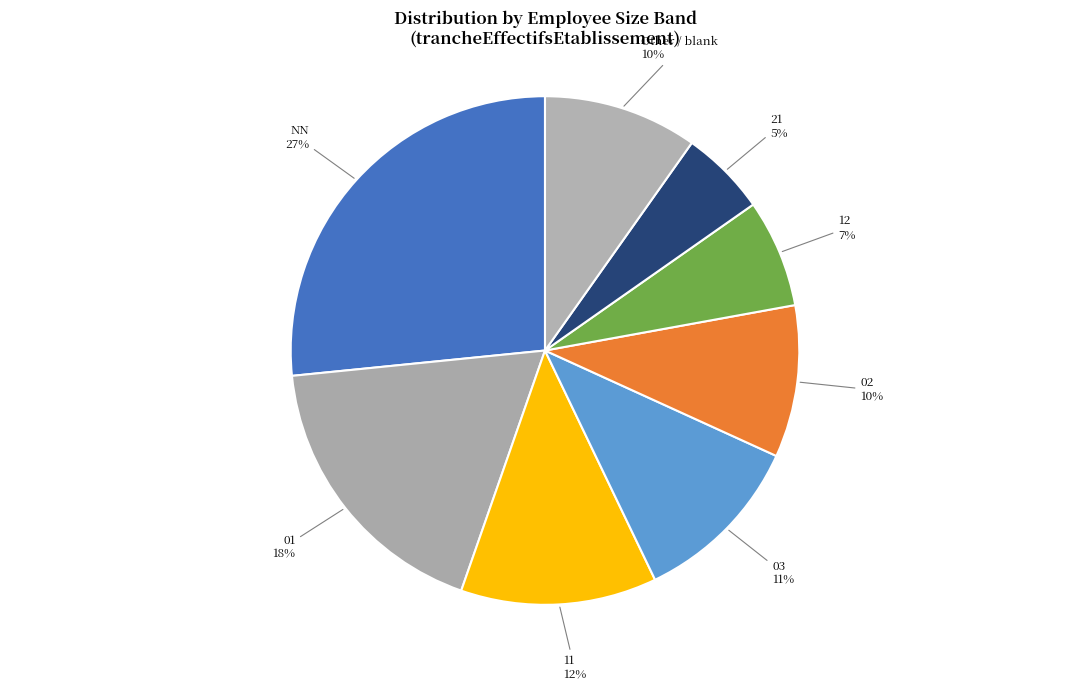

The 21 slice represents 1% of the pie. True or false?

False